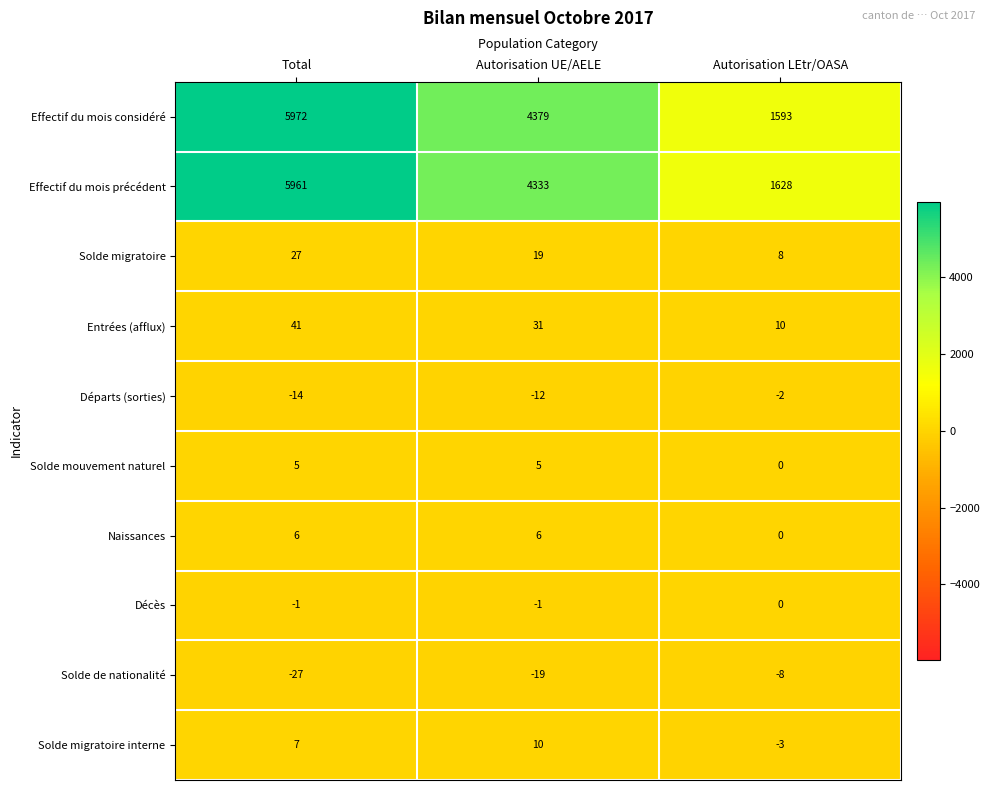

Is it true that Naissances equals 6 at Autorisation UE/AELE?

True